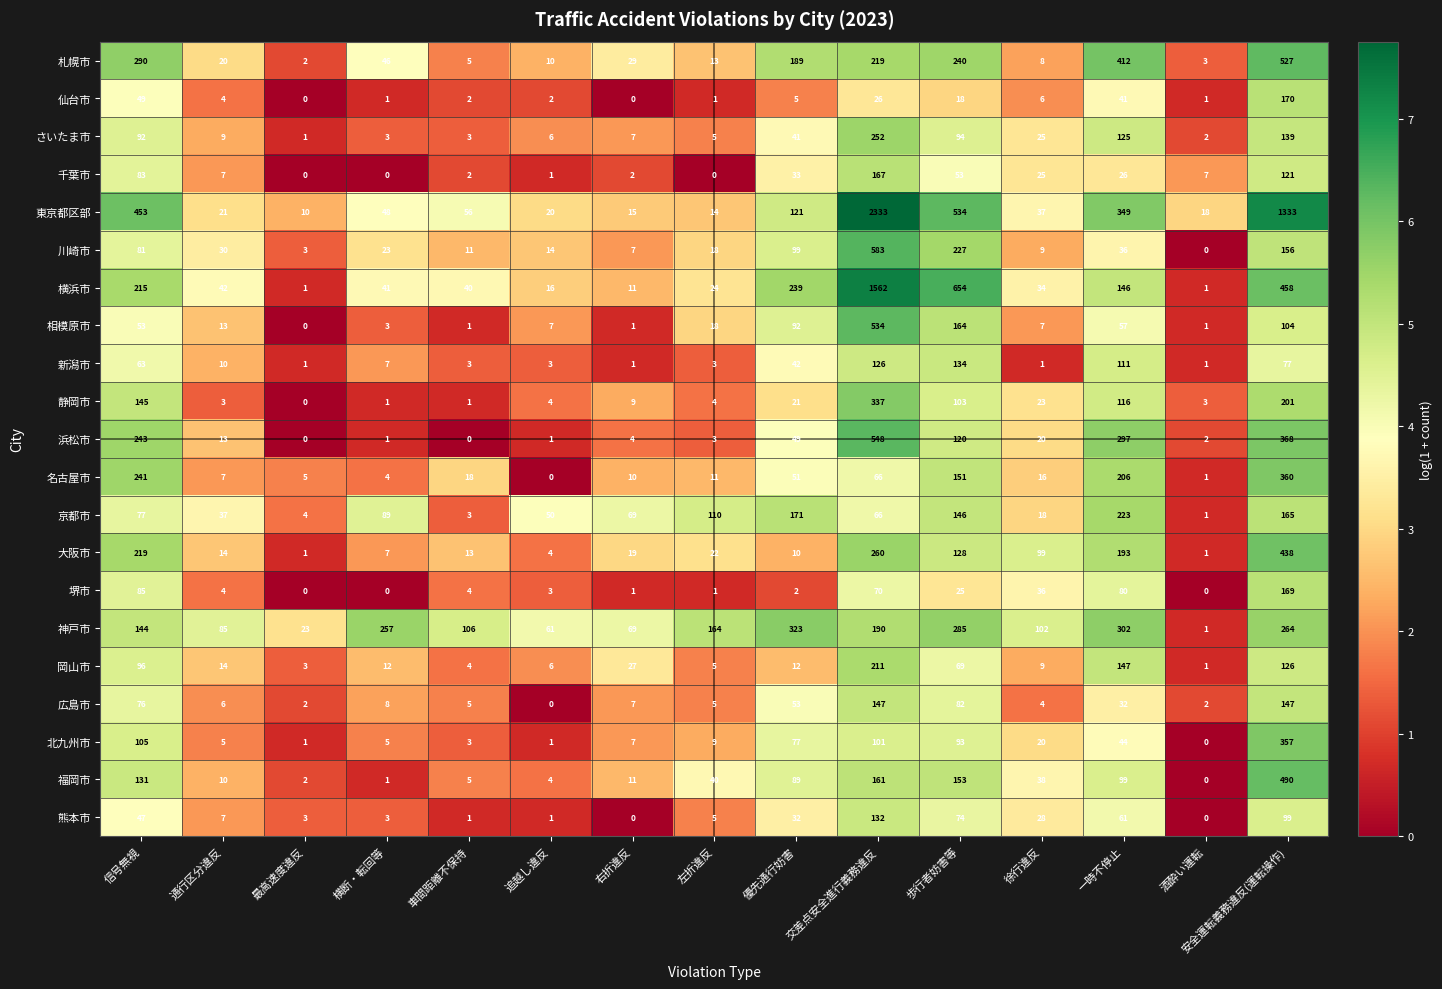

Rank the categories by 京都市 value from highest to lowest.

一時不停止, 優先通行妨害, 安全運転義務違反(運転操作), 歩行者妨害等, 左折違反, 横断・転回等, 信号無視, 右折違反, 交差点安全進行義務違反, 追越し違反, 通行区分違反, 徐行違反, 最高速度違反, 車間距離不保持, 酒酔い運転